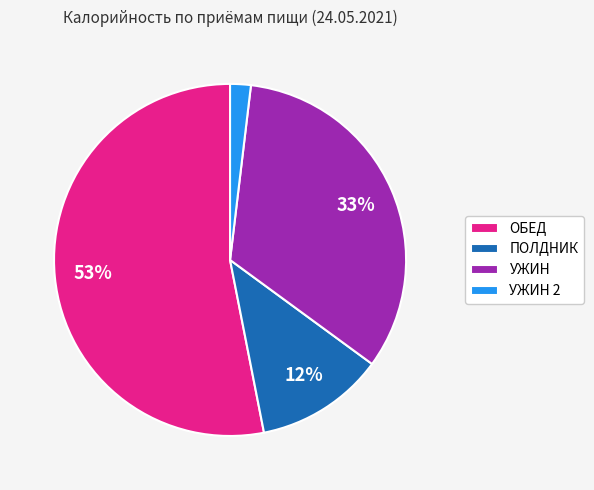

Rank the categories by value from highest to lowest.

ОБЕД, УЖИН, ПОЛДНИК, УЖИН 2